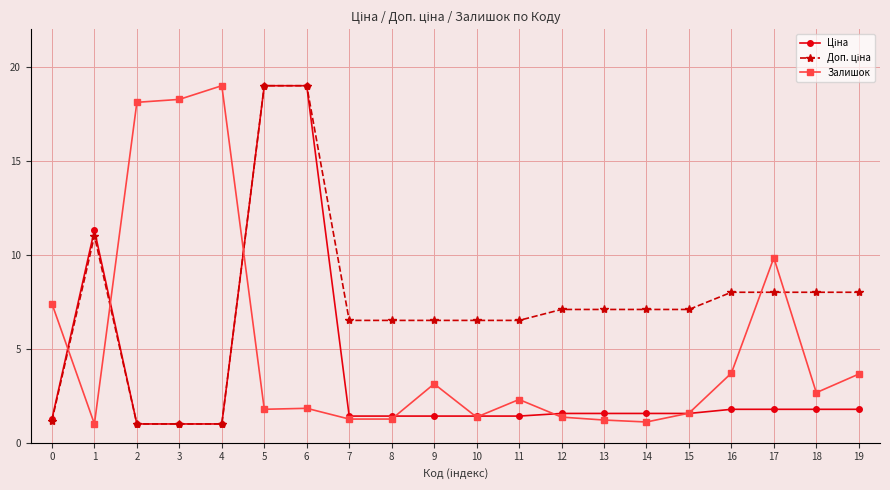

What is the difference between the Залишок values at 19 and 9?

0.5